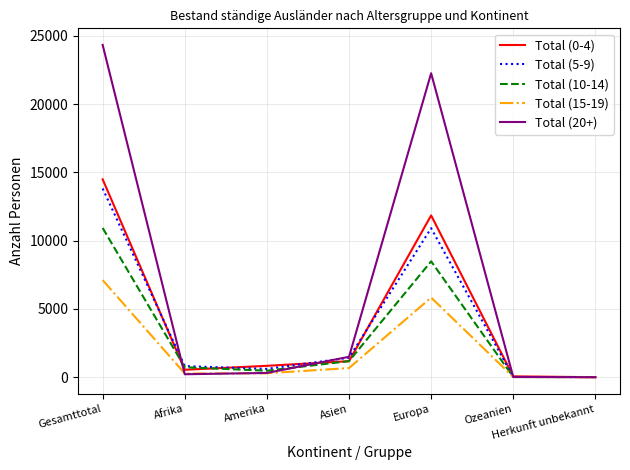

Which series has the widest spread of values?

Total (20+)